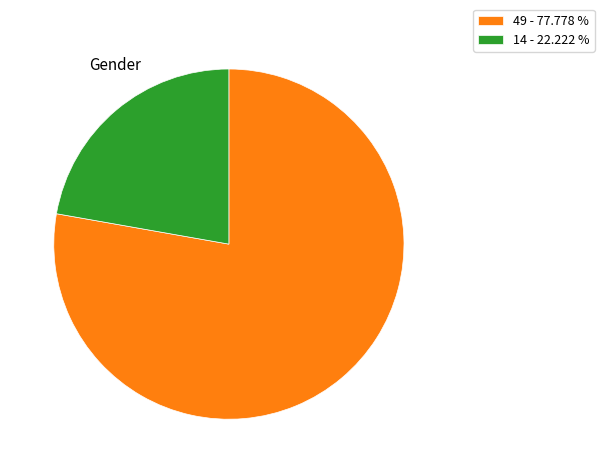

Which category accounts for the majority?

49 - 77.778 %